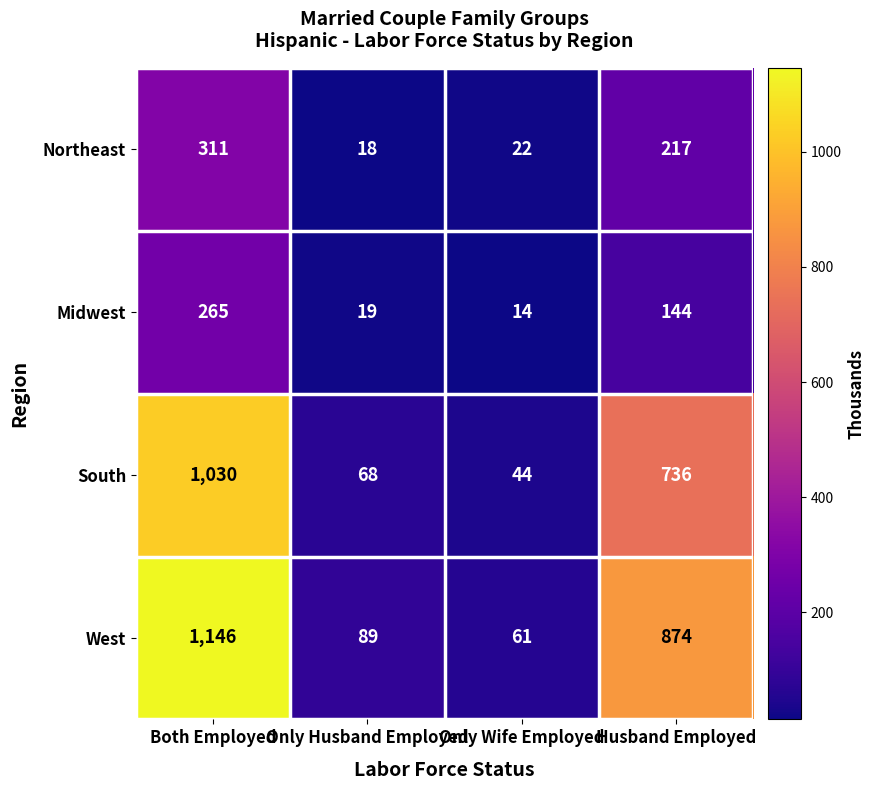

At which category is the sum across all series the highest?

Both Employed